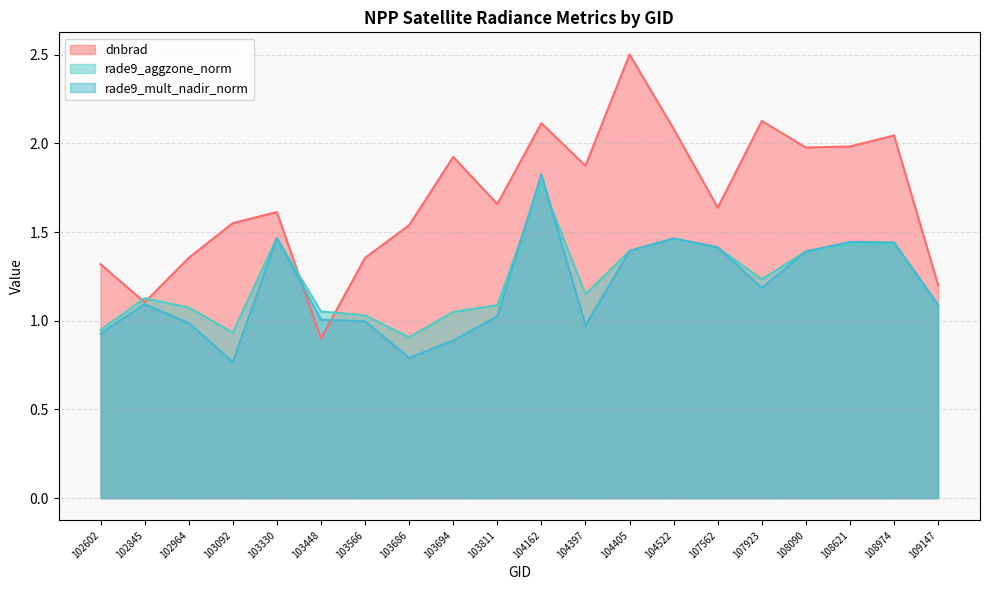

How many data points does each series have?

20